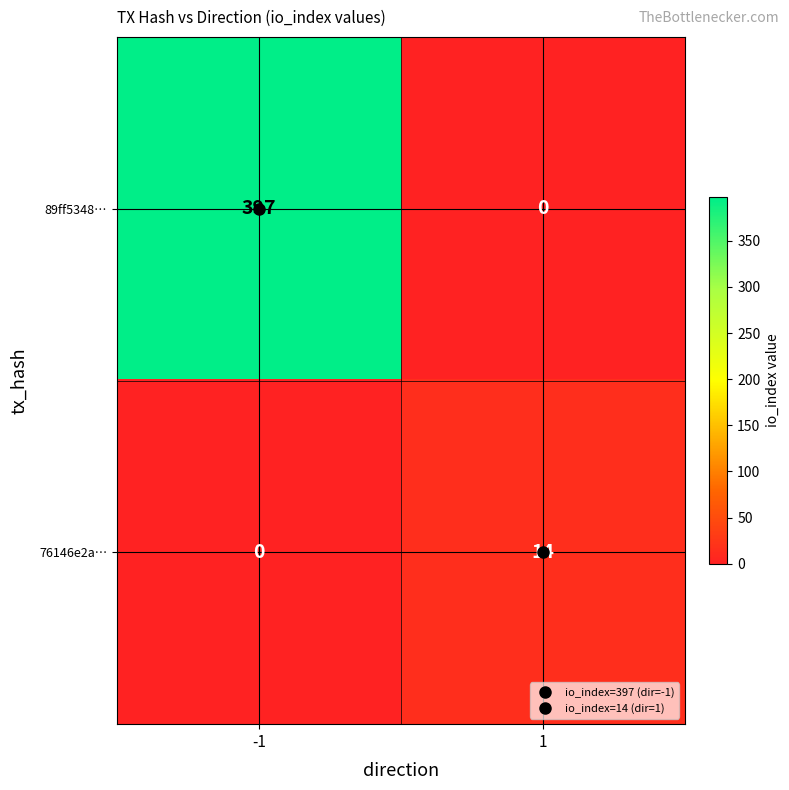

At which category is the sum across all series the highest?

-1